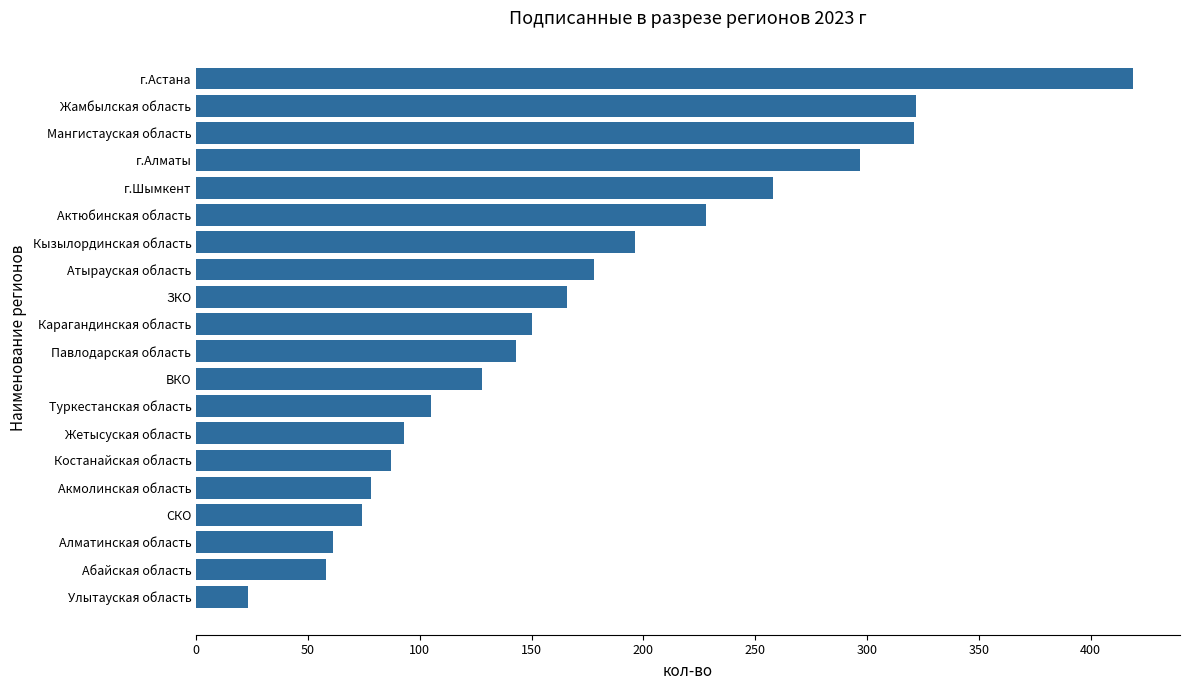

What is the value of the 11th bar from the top?

143